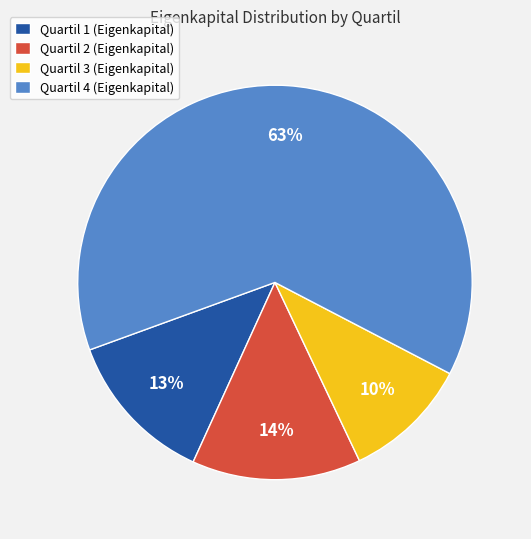

What percentage is the Quartil 2 (Eigenkapital) slice, to the nearest percent?

14%